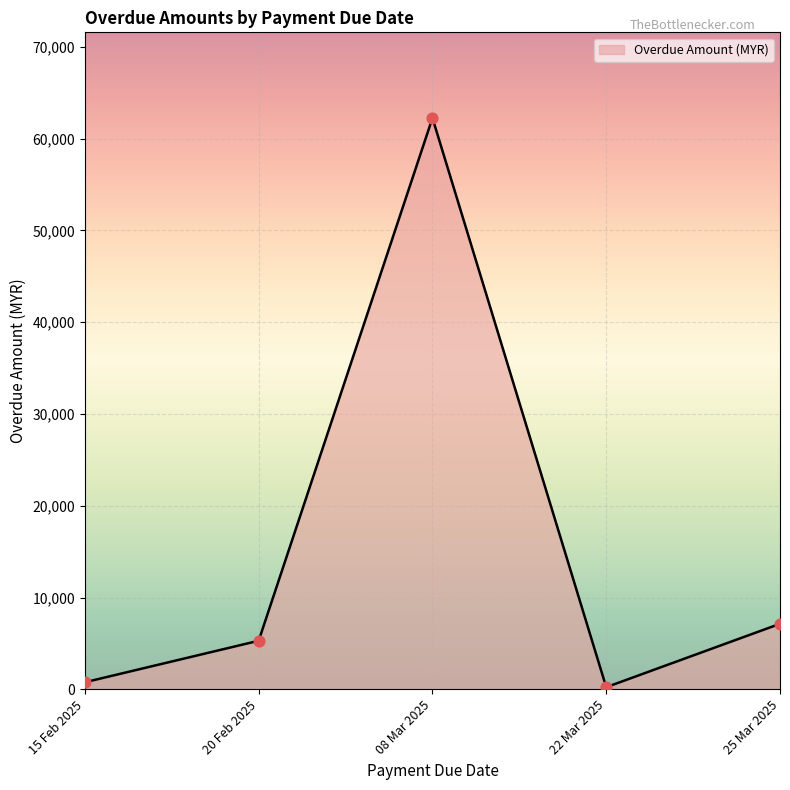

Approximately how many times larger is the value at 25 Mar 2025 compared to 22 Mar 2025?

30.0